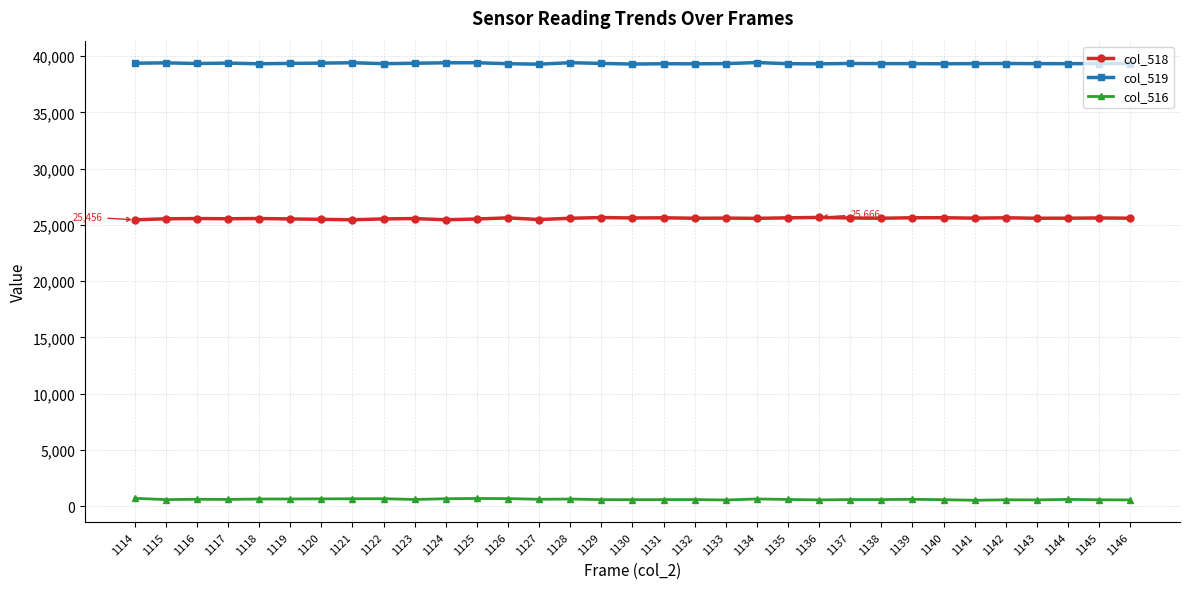

At 1117, list the series in order from smallest to largest.

col_516, col_518, col_519